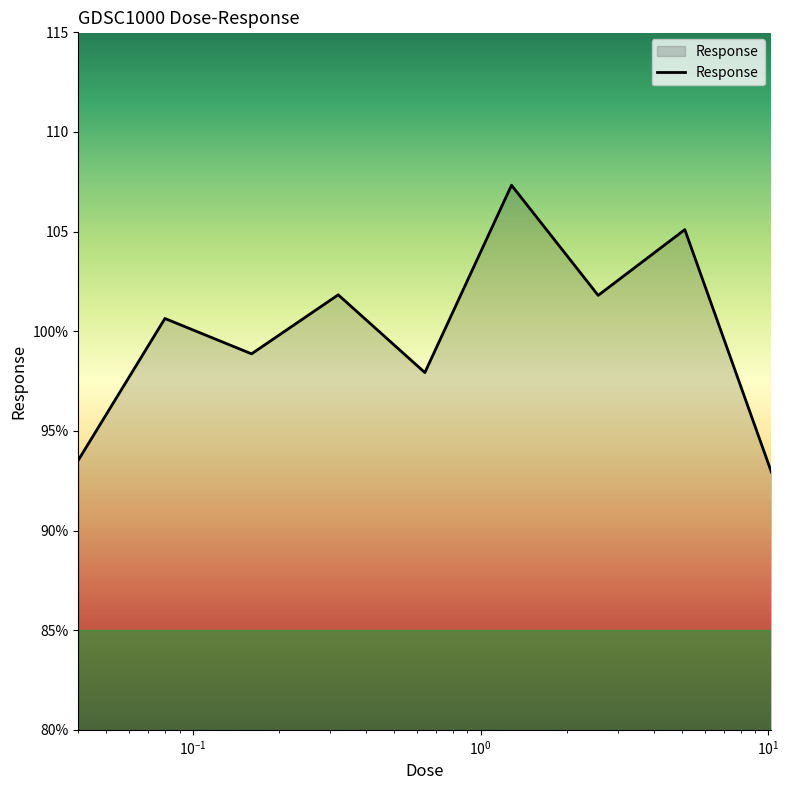

Does the chart have visible grid lines?

No